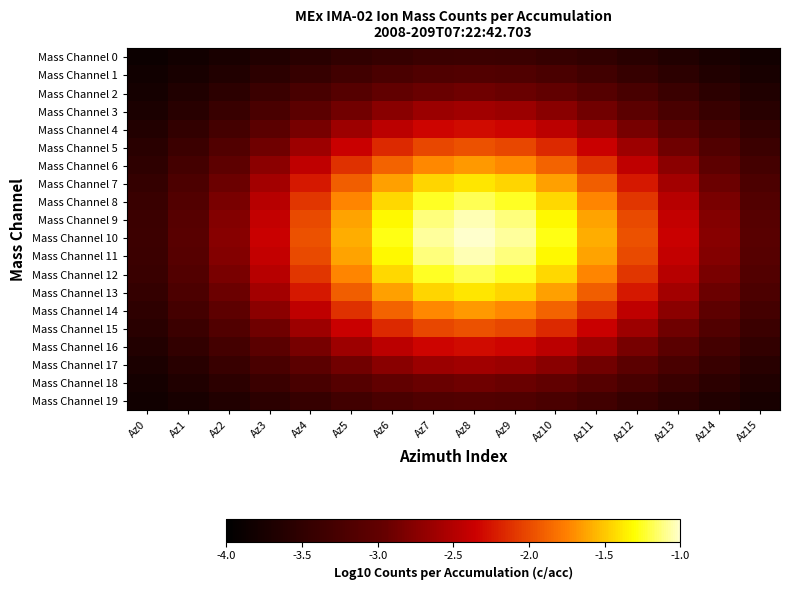

At which category does the chart reach its peak across all series?

Az8